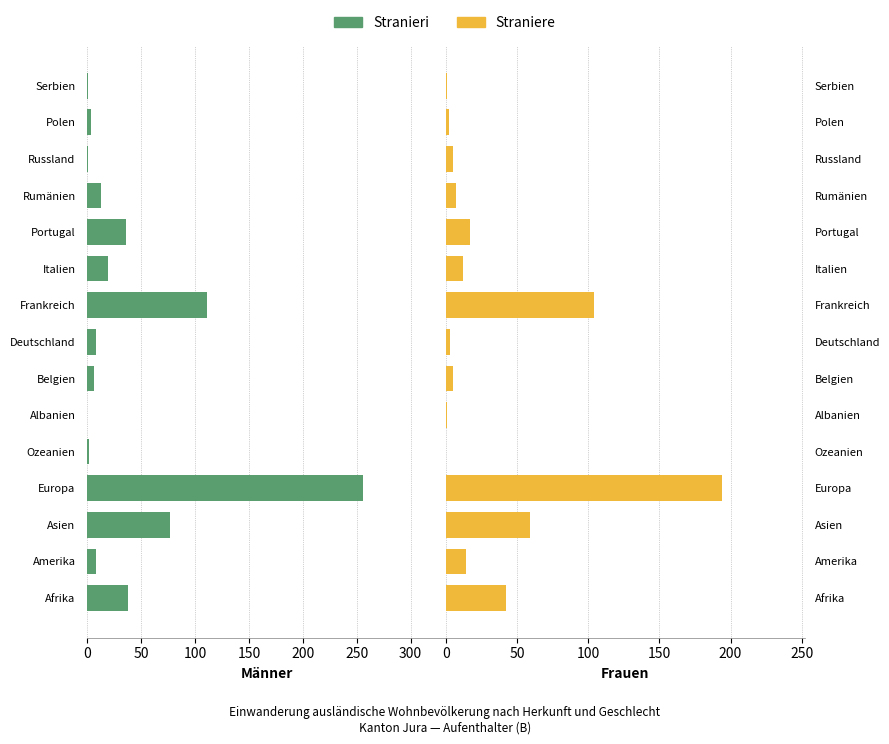

How many bars are there in each group?

2